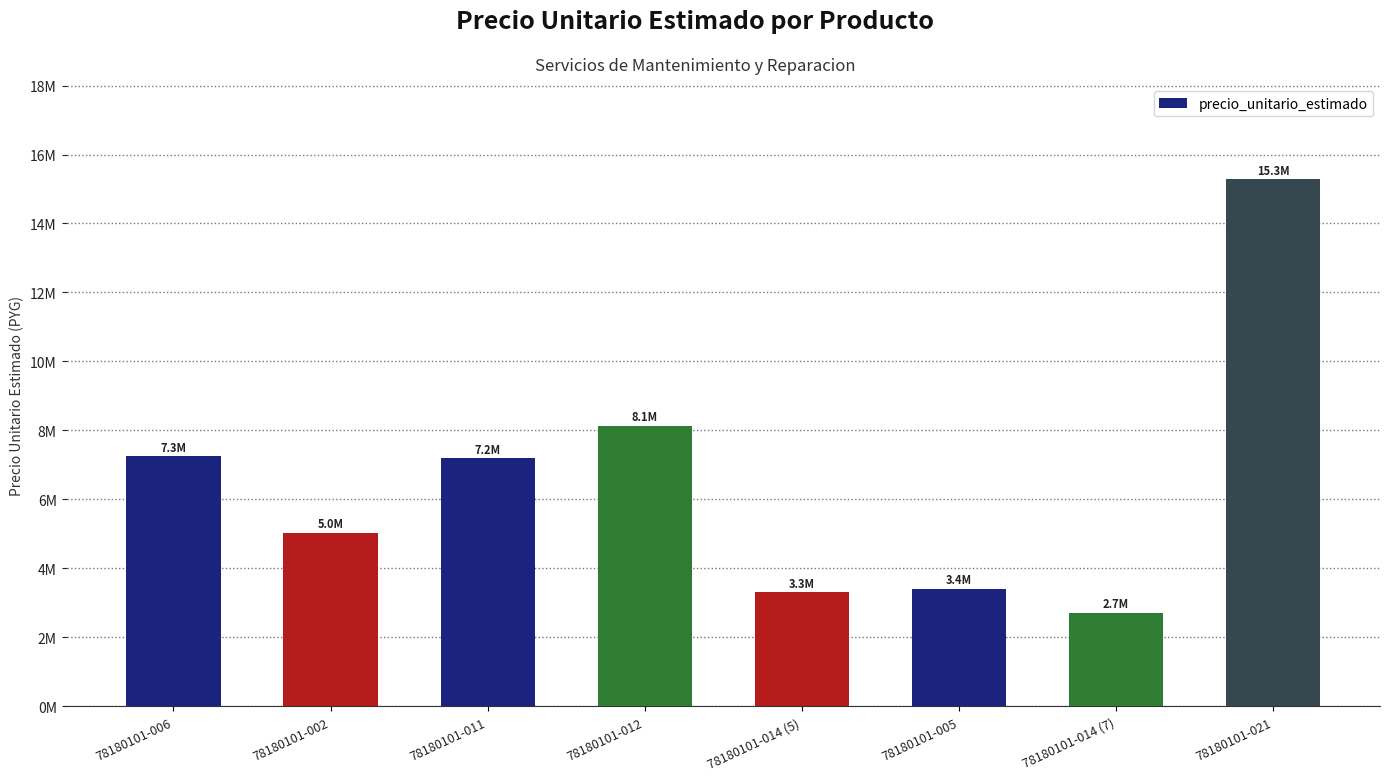

How many data points does each series have?

8